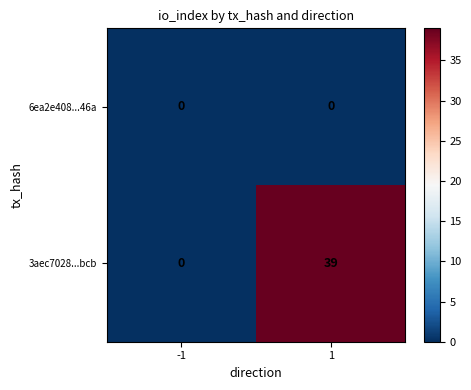

Count the number of data series in this chart.

2